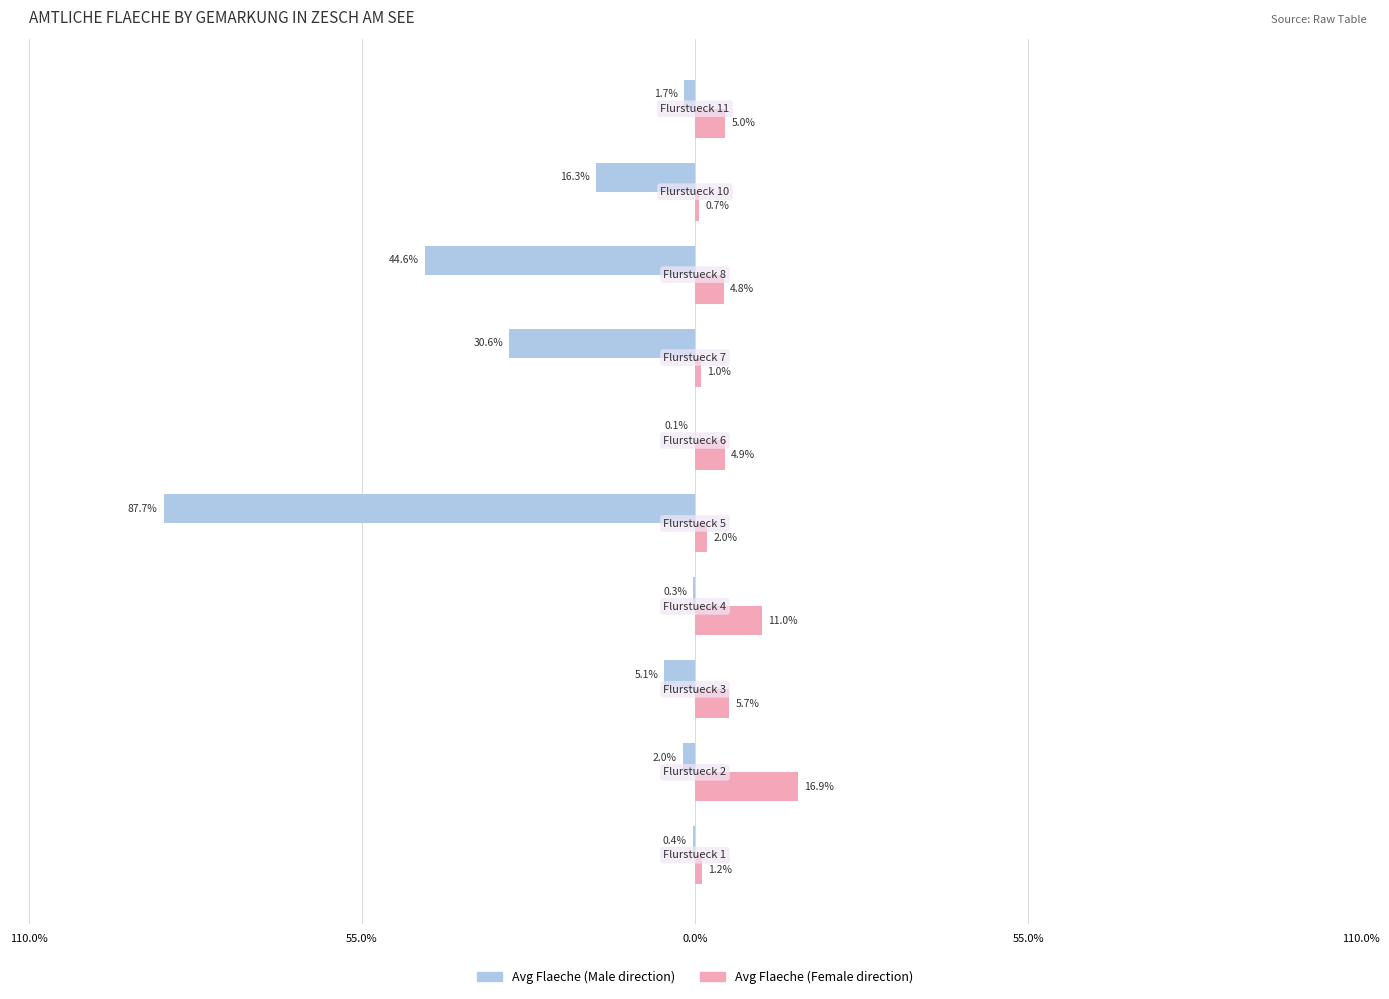

What are all the series names shown in the legend?

Avg Flaeche (Male direction), Avg Flaeche (Female direction)